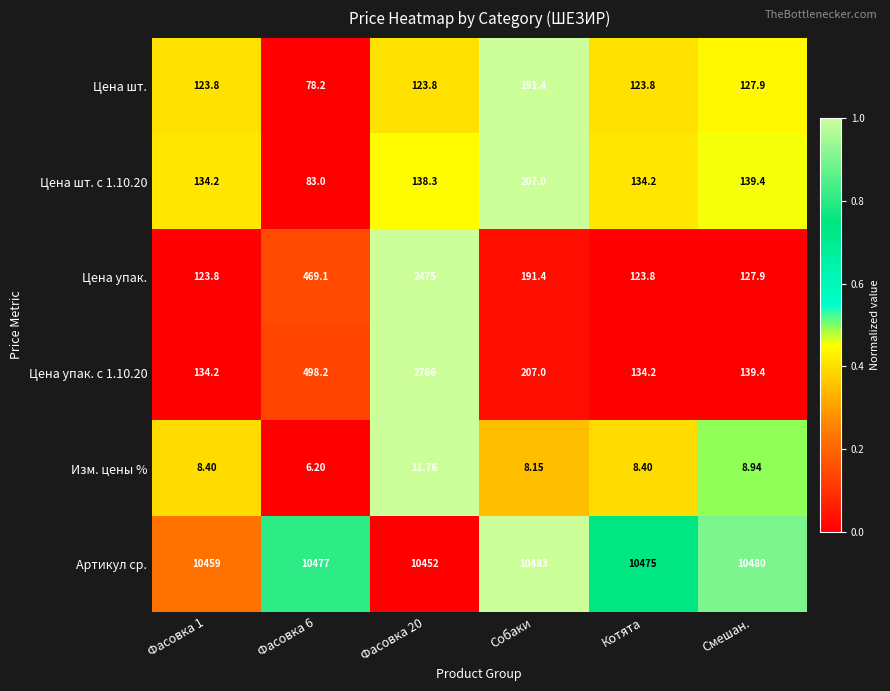

Which label corresponds to the largest value in the chart?

Собаки